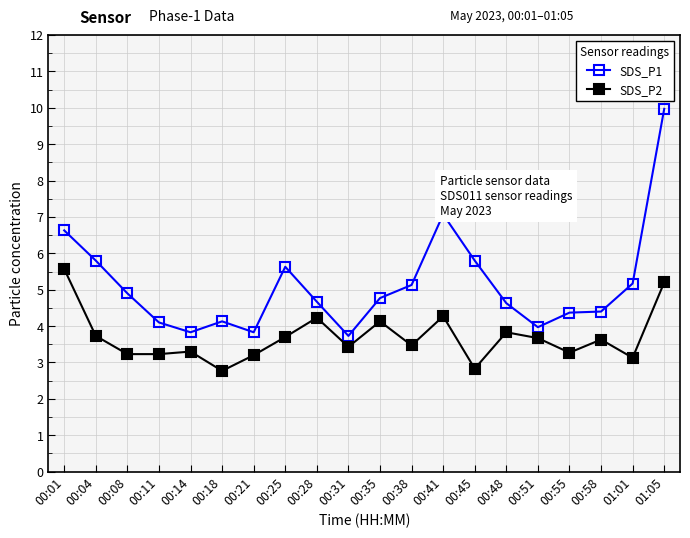

Count the number of data series in this chart.

2